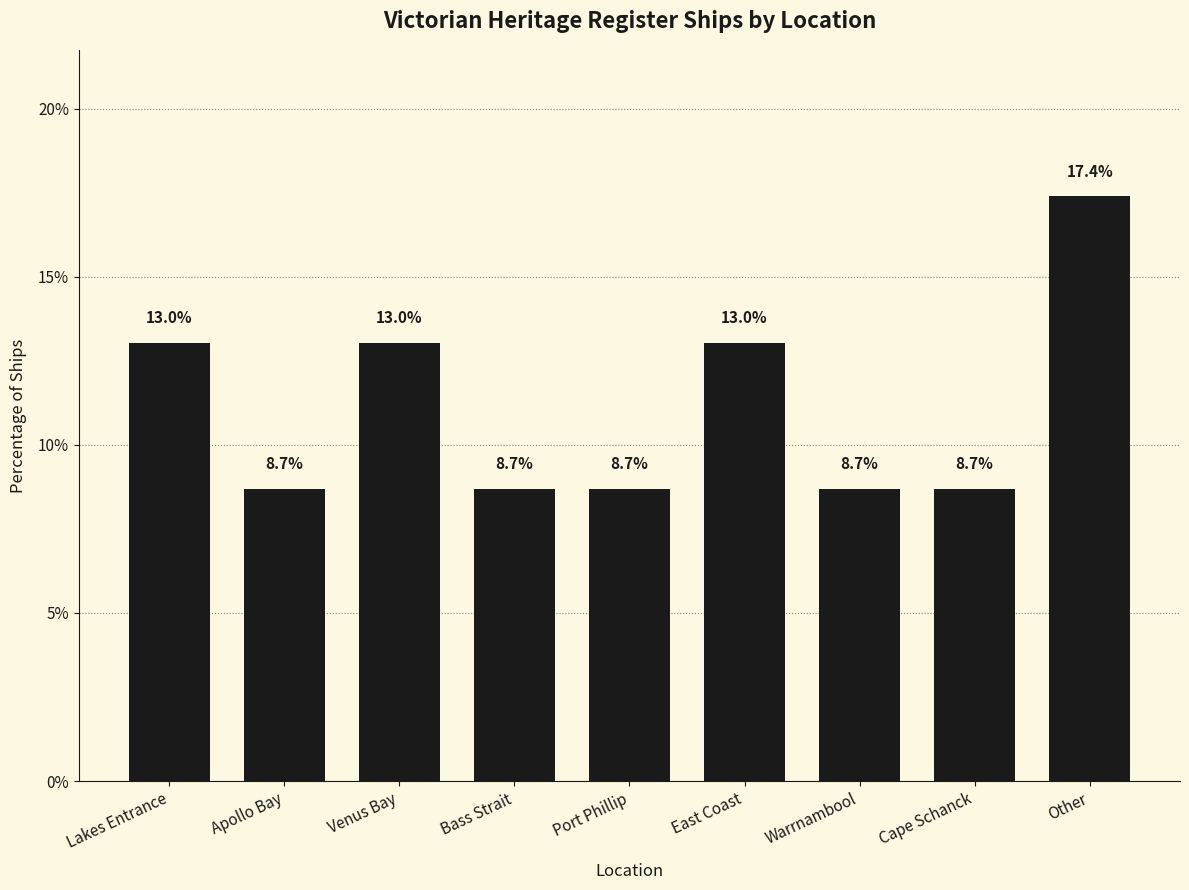

What is the greatest value displayed?

17.4